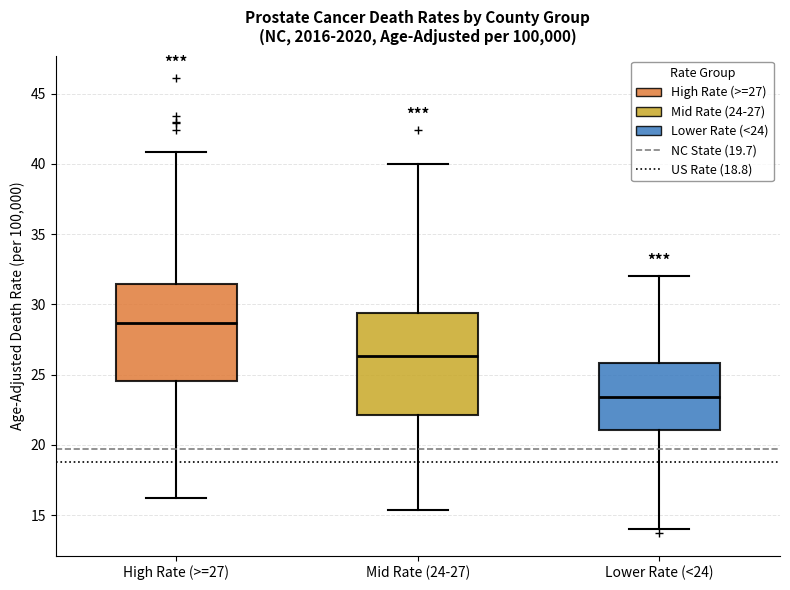

Reading left to right, transcribe this box plot: for each box, give where its median line is, the range the box spans, and where its two whiskers end, as read against the y-axis. The values are not printed on the chart, so give them approximately, as read against the axis.

High Rate (>=27): median 28.5, box 24.5 to 31.5, whiskers 16.5 to 41.0
Mid Rate (24-27): median 26.5, box 22.0 to 29.5, whiskers 15.5 to 40.0
Lower Rate (<24): median 23.5, box 21.0 to 26.0, whiskers 14.0 to 32.0